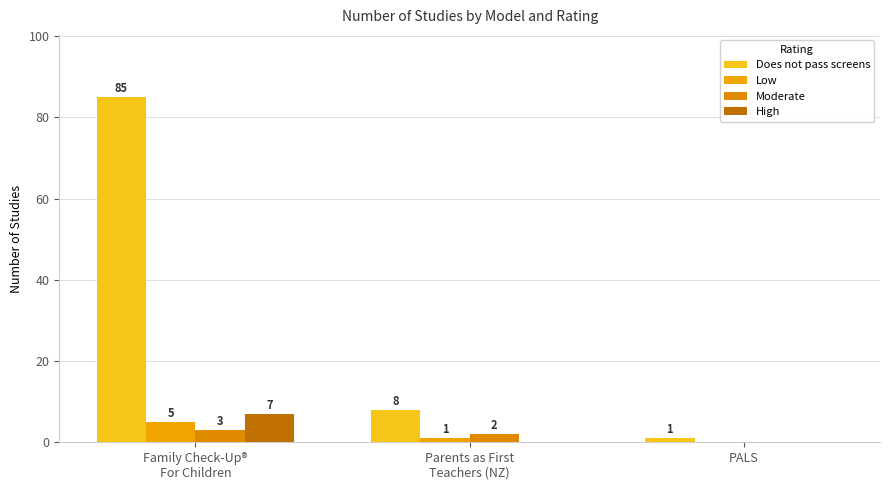

At which category is the sum across all series the highest?

Family Check-Up®
For Children